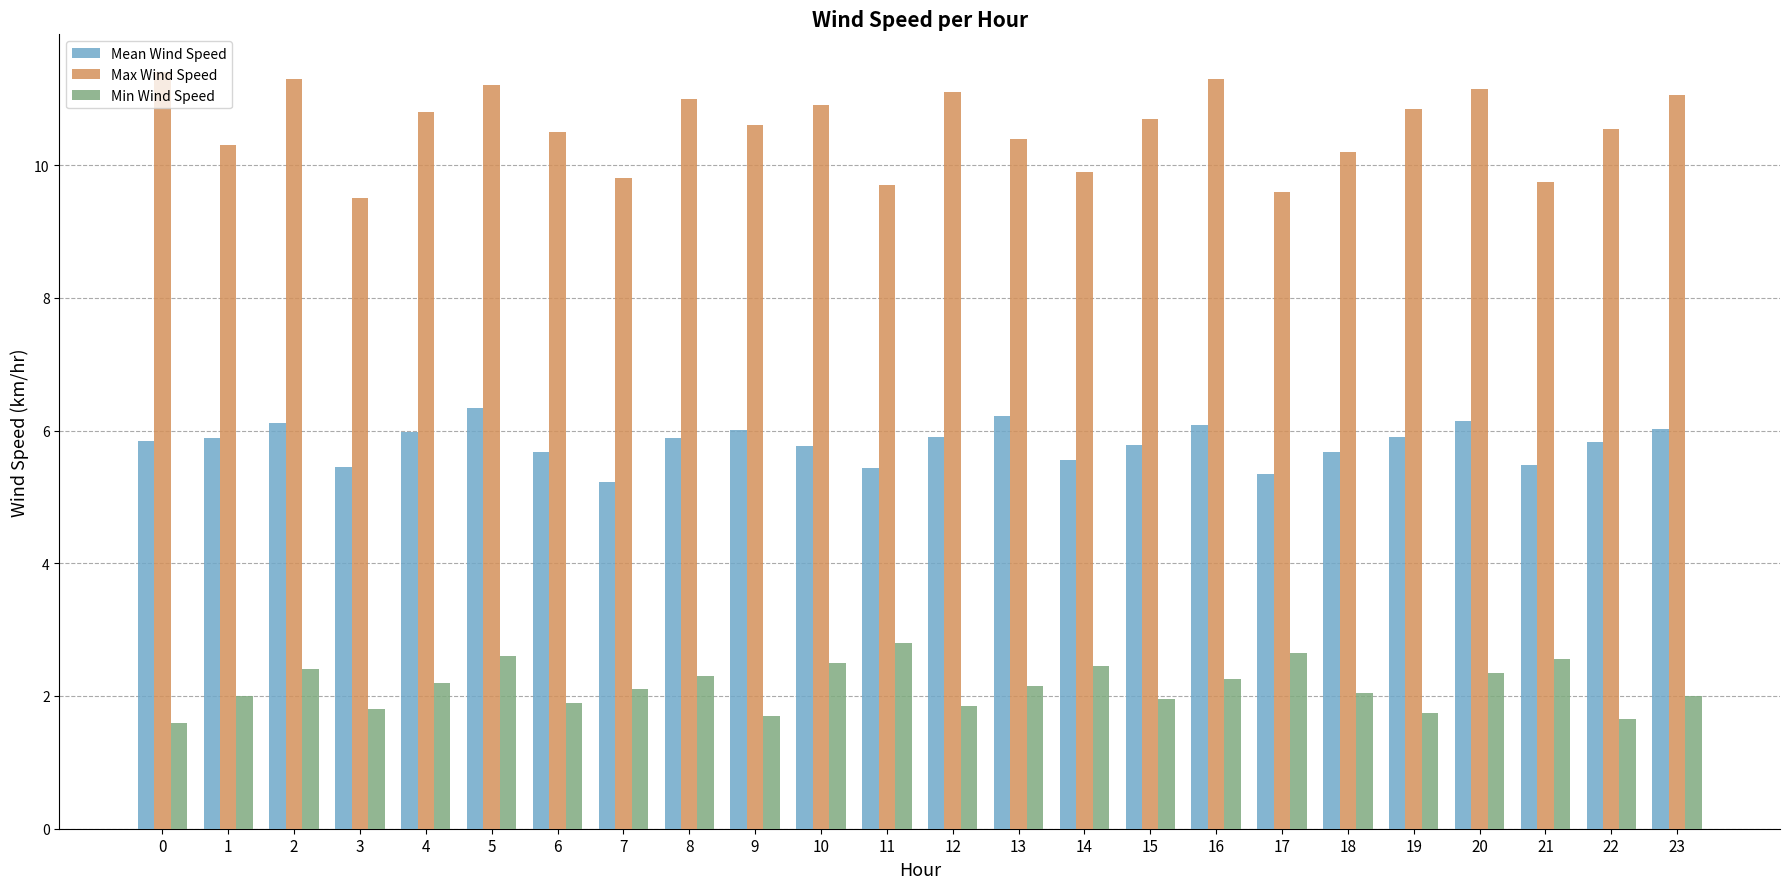

True or false: Mean Wind Speed has a value of 5.8 at 15.

True